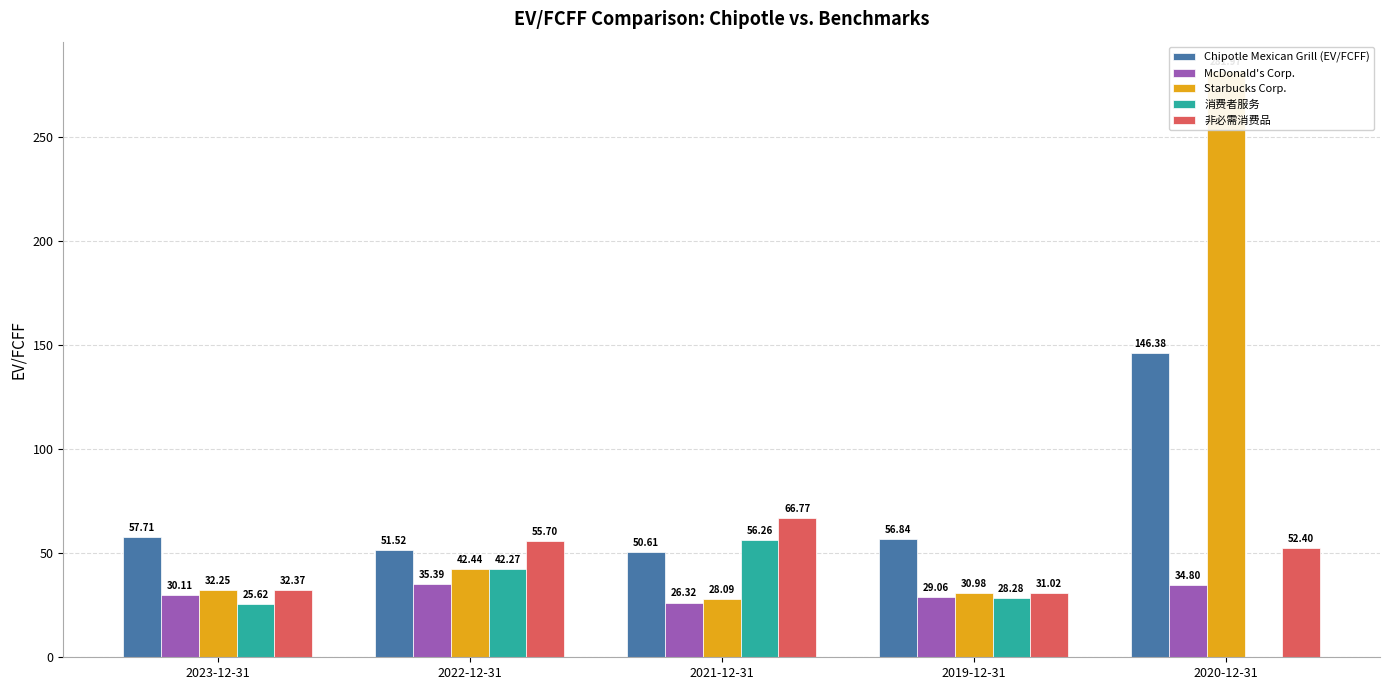

Are the bars grouped side by side (vs. stacked)?

Yes